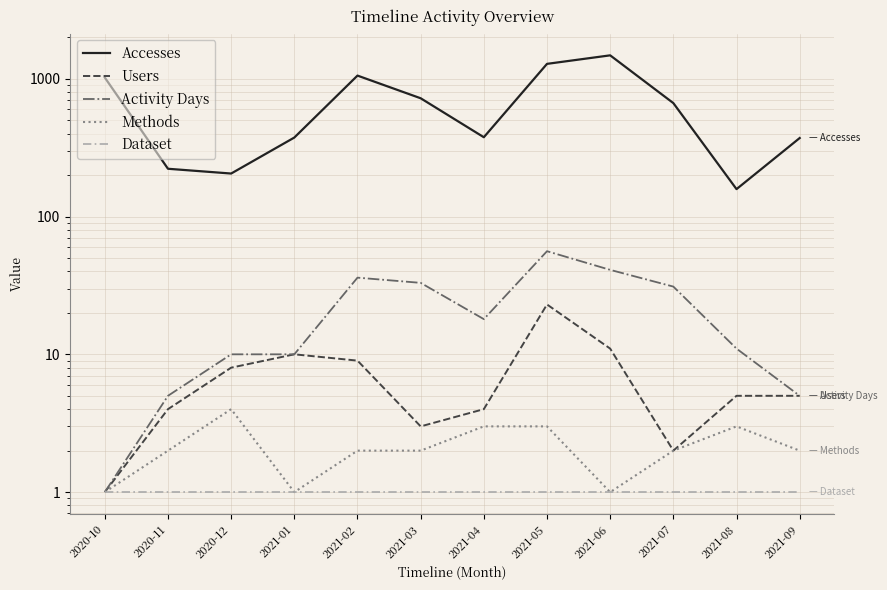

How many data points does each series have?

12